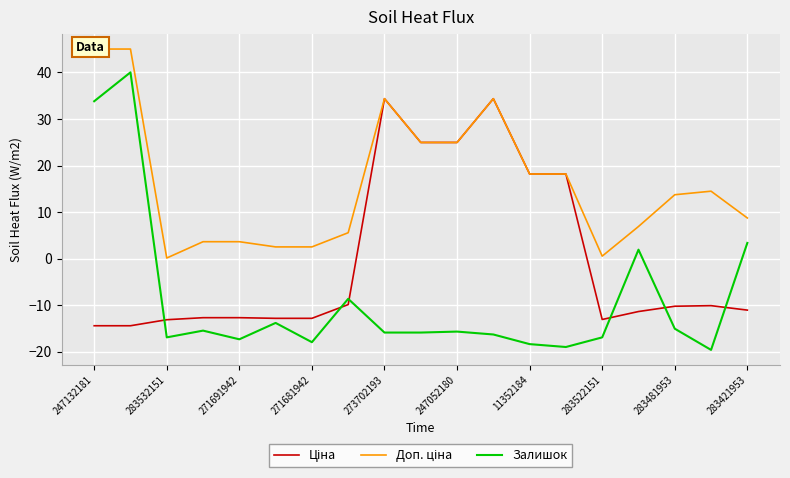

What is the highest value of the Залишок series?

40.0